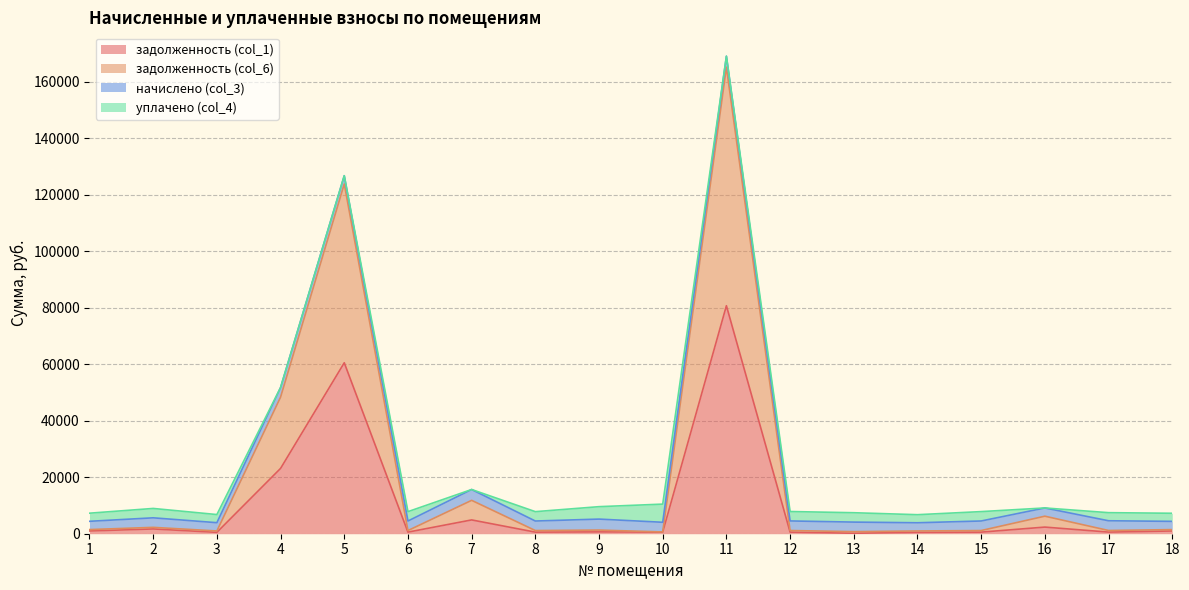

Between 6 and 14, which series saw the biggest shift?

задолженность (col_6)